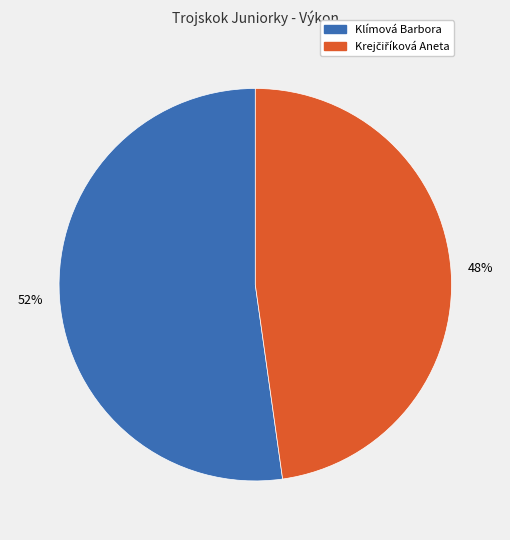

How many slices are in this pie chart?

2